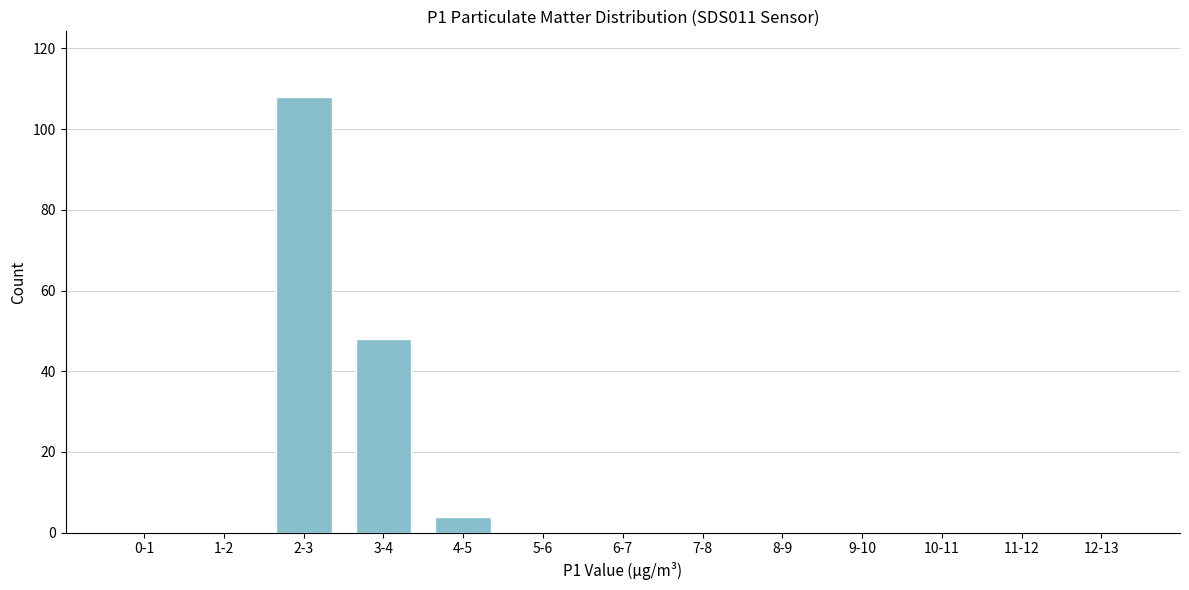

Reading left to right, list all the values displayed in this chart.

0-1=0	1-2=0	2-3=108	3-4=48	4-5=4	5-6=0	6-7=0	7-8=0	8-9=0	9-10=0	10-11=0	11-12=0	12-13=0